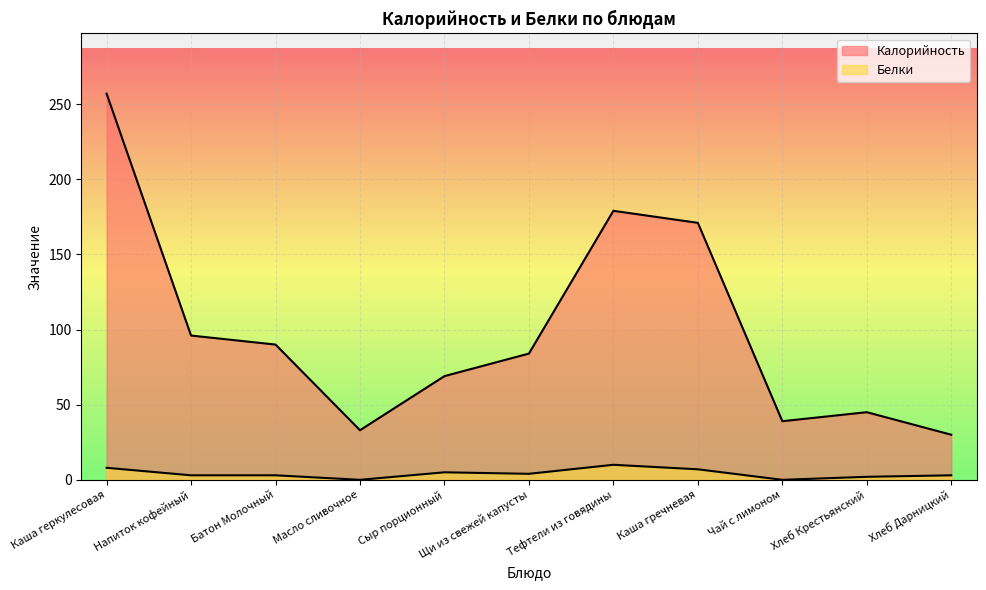

True or false: Белки and Калорийность intersect in this chart.

False